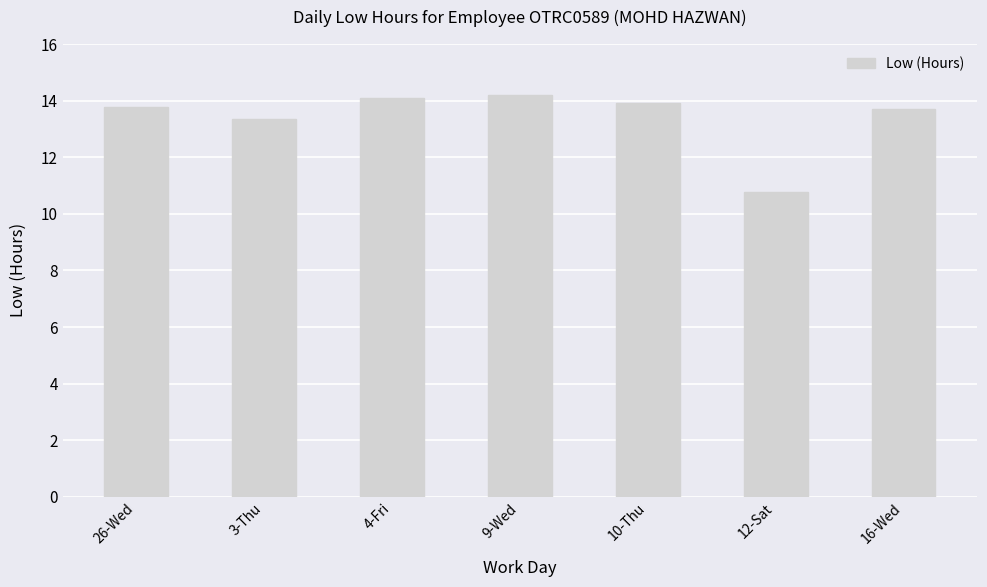

Reading left to right, extract all data points from this chart.

13.8	13.4	14.1	14.2	13.9	10.8	13.7